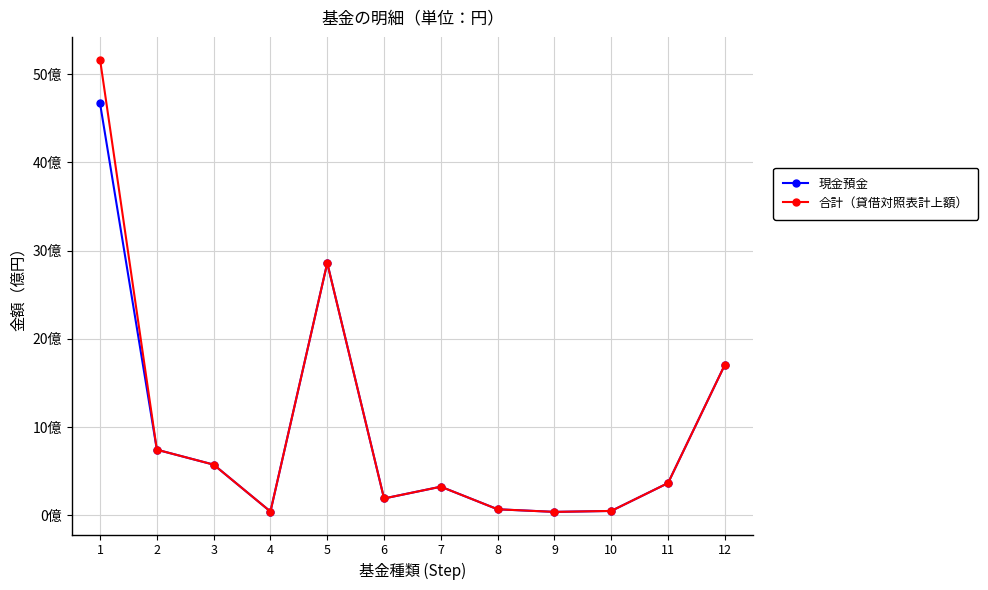

Between 7 and 9, which series saw the biggest shift?

現金預金